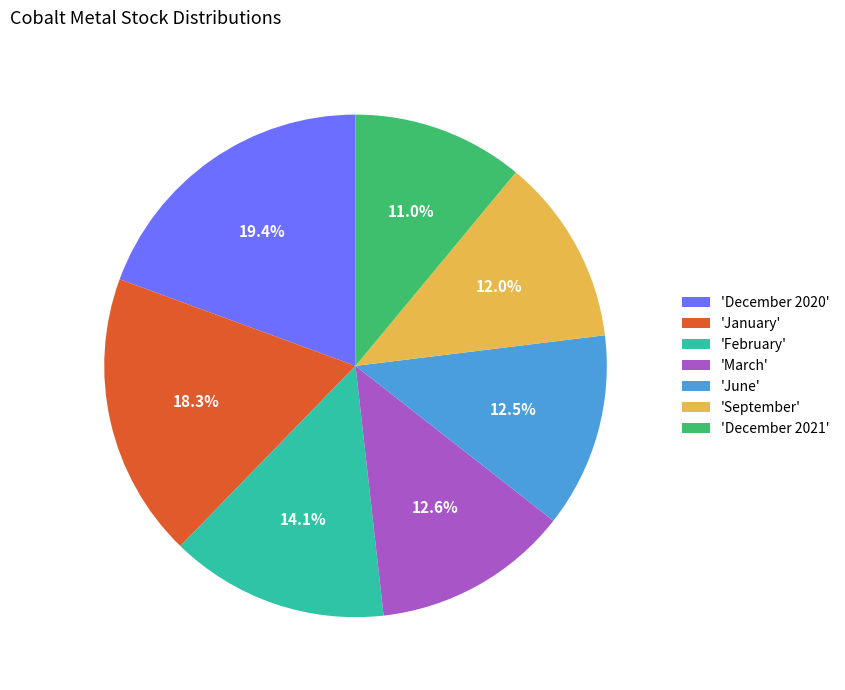

What percentage is NOT represented by 'January'?

81.7%